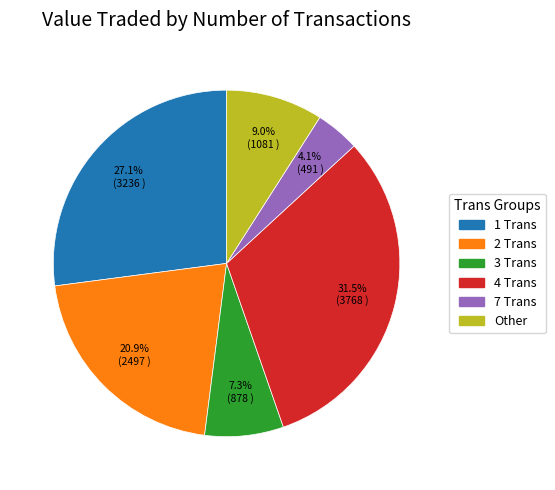

What is the ratio of the value at 2 Trans to the value at 7 Trans?

5.1